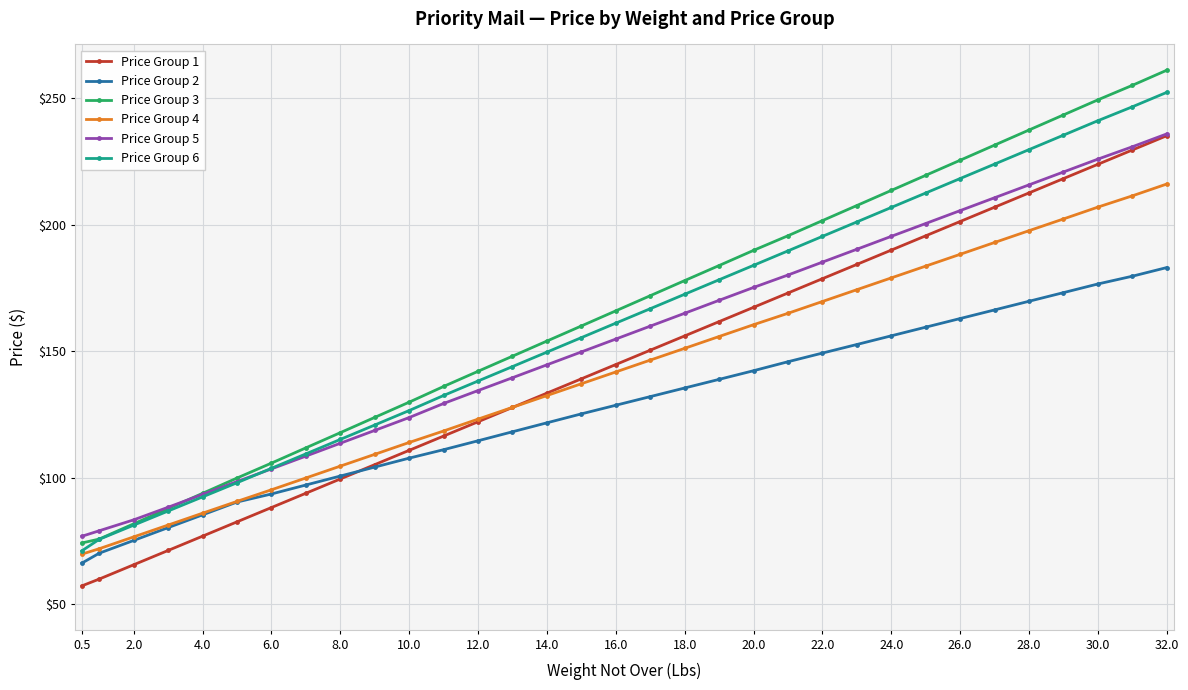

How many distinct data groups are displayed?

6